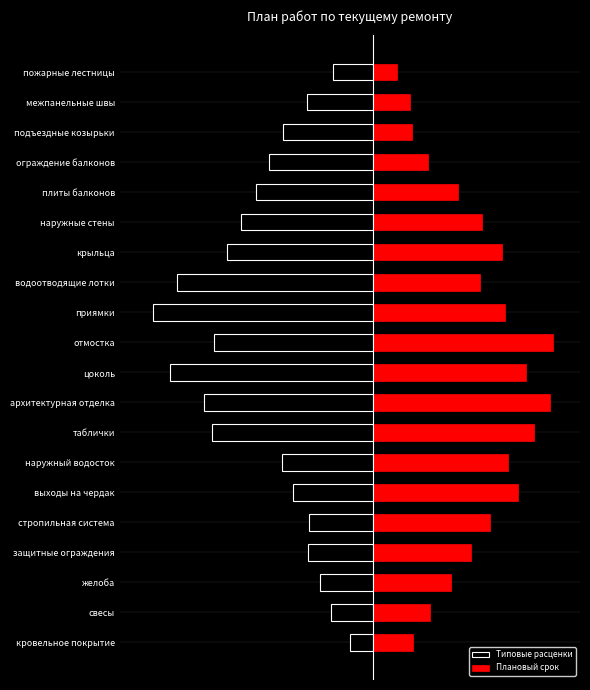

What is the difference between the maximum and minimum values in the Типовые расценки series?

6.3